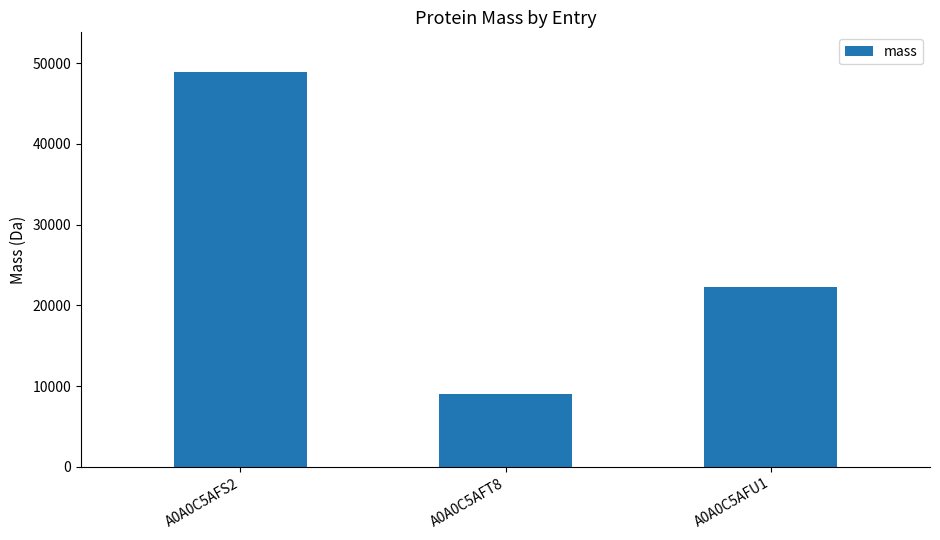

Which has a higher value, A0A0C5AFS2 or A0A0C5AFT8?

A0A0C5AFS2